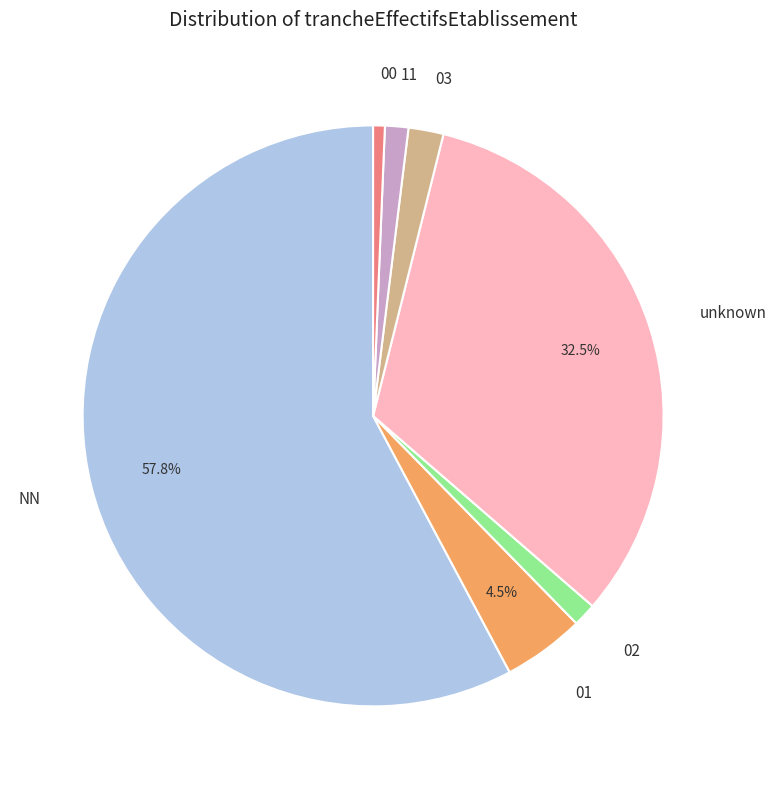

Which has a higher value, NN or 02?

NN